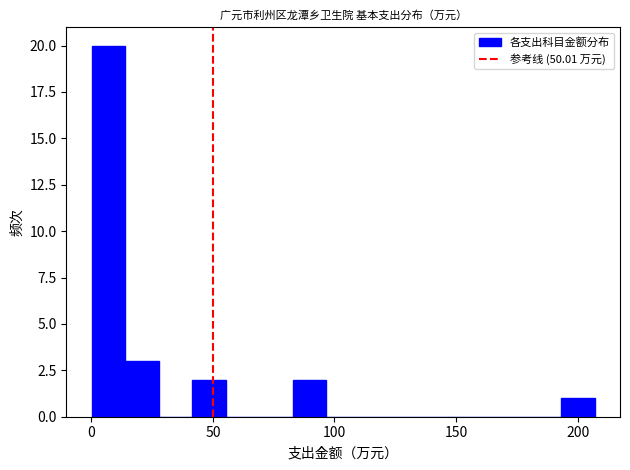

Read against the x-axis, roughly where is the centre of the tallest bar?

5